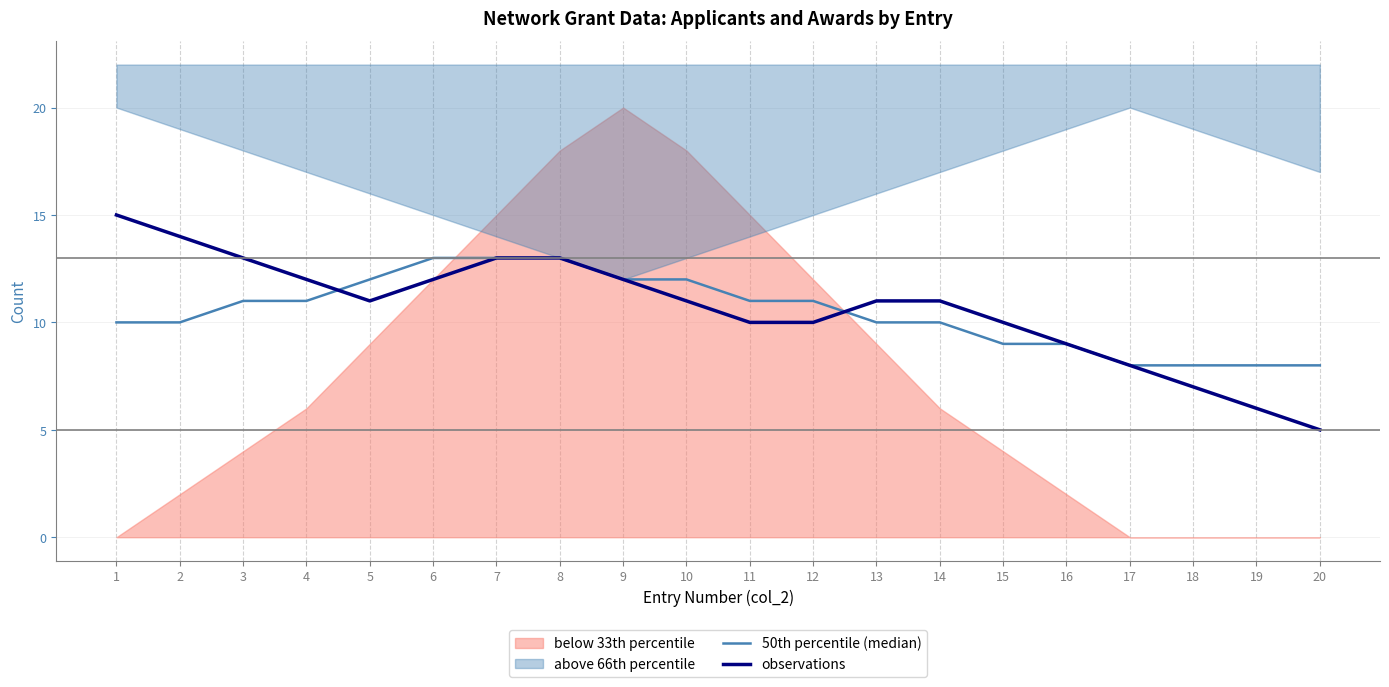

What is the minimum value shown in the chart?

5